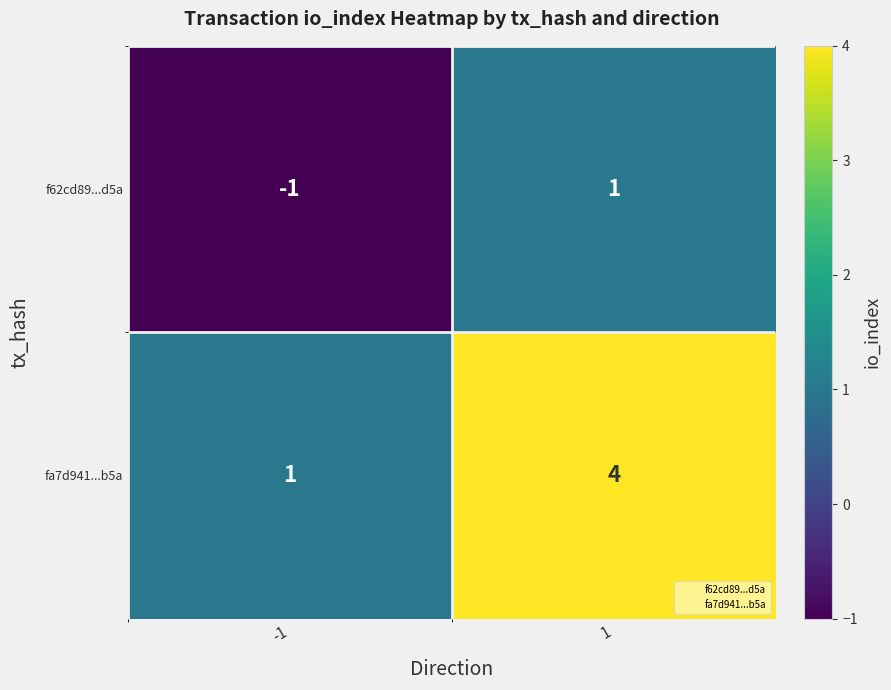

True or false: f62cd89...d5a has a value of -1 at -1.

True